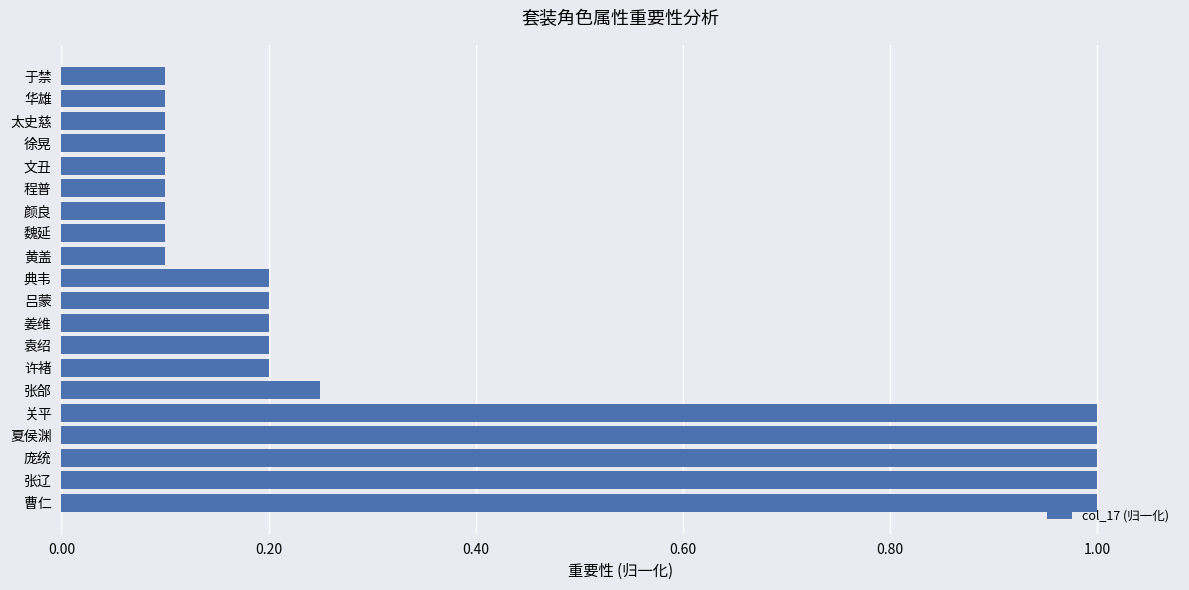

What is the change in value from 张辽 to 徐晃?

-0.9